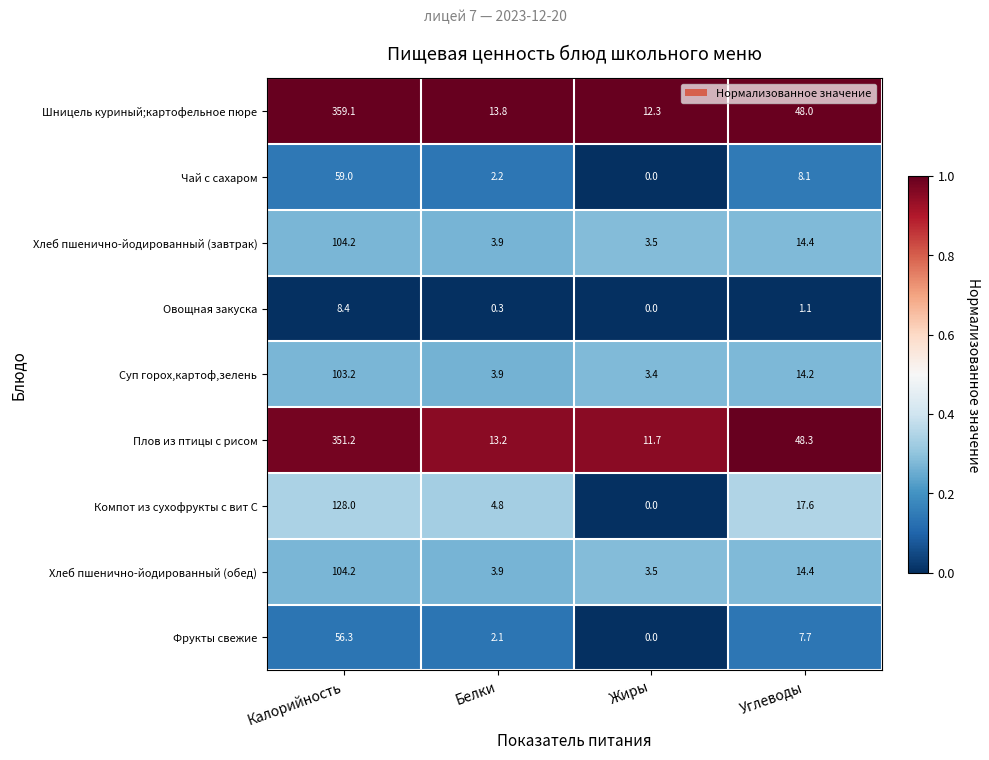

Which series has the largest range (max minus min)?

Шницель куриный;картофельное пюре